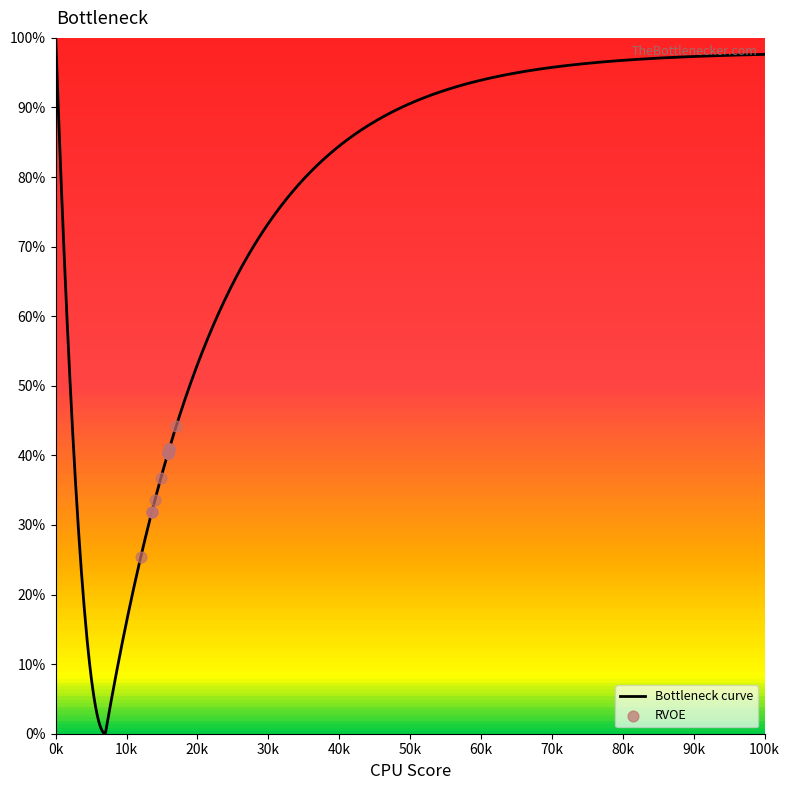

What is the ratio of the value at 13 to the value at 9?

1.0